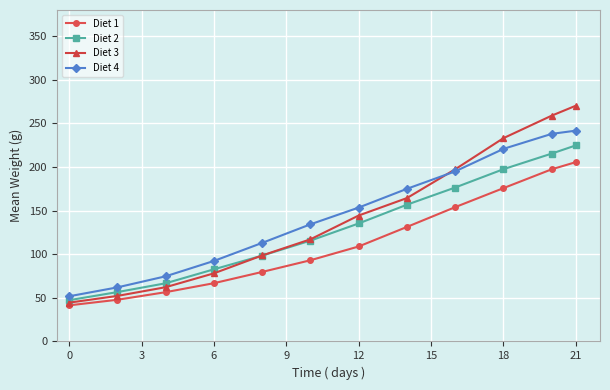

List the series in order of their peak value, highest first.

Diet 3, Diet 4, Diet 2, Diet 1